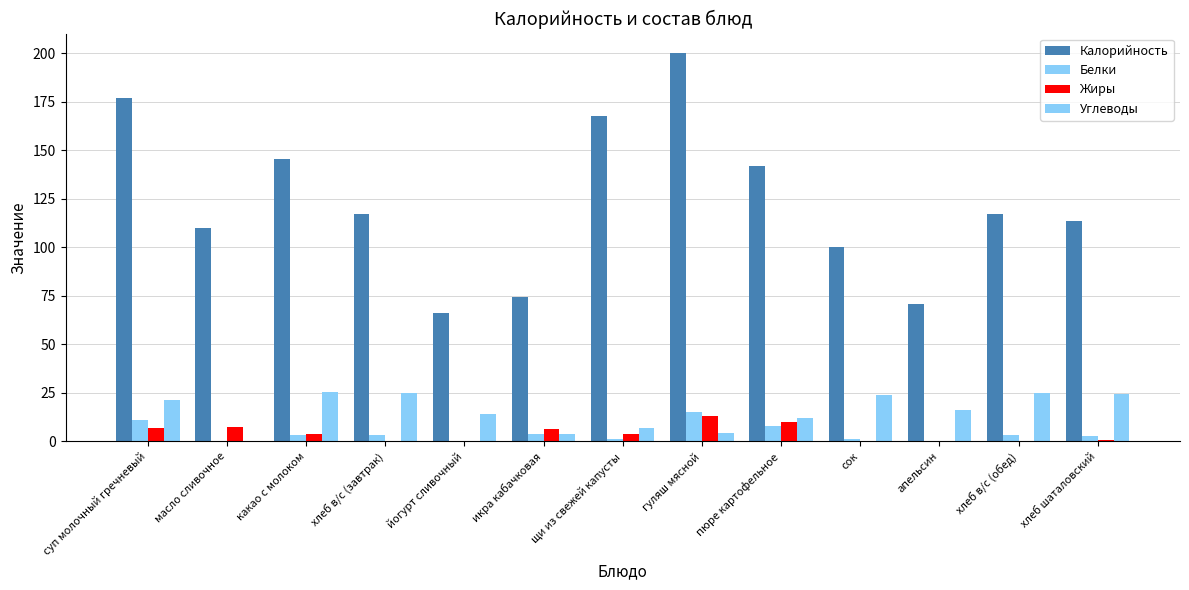

What is the label of the 1st bar from the left?

суп молочный гречневый